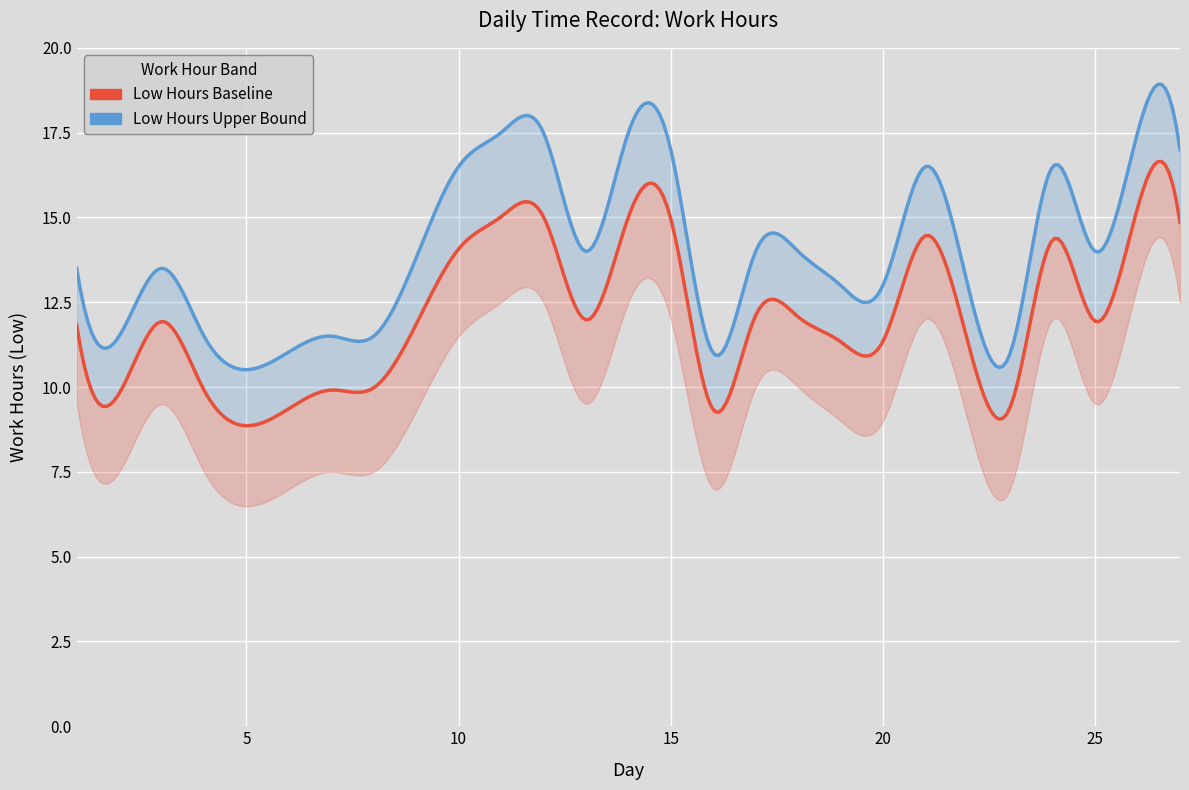

Which has a higher value, 24 or 7?

24